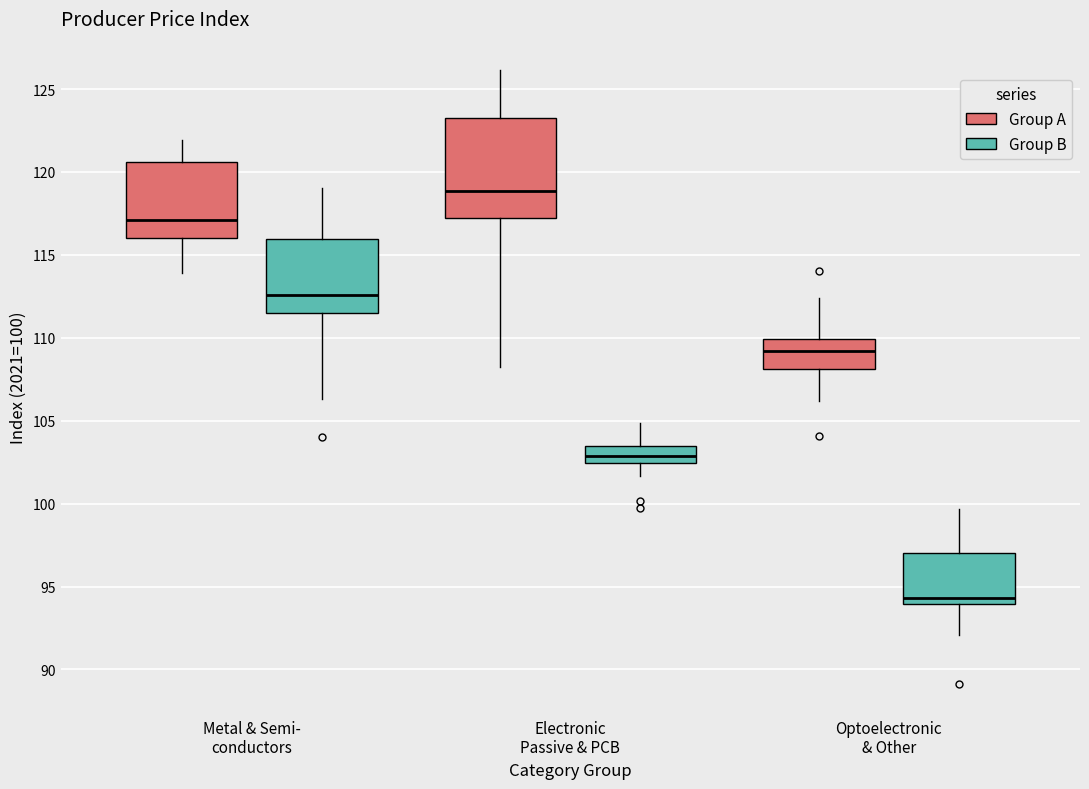

Where does the lower whisker of the box for Optoelectronic & Other (Group A) end on the y-axis? The values are not printed on the chart, so give them approximately, as read against the axis.

106.0